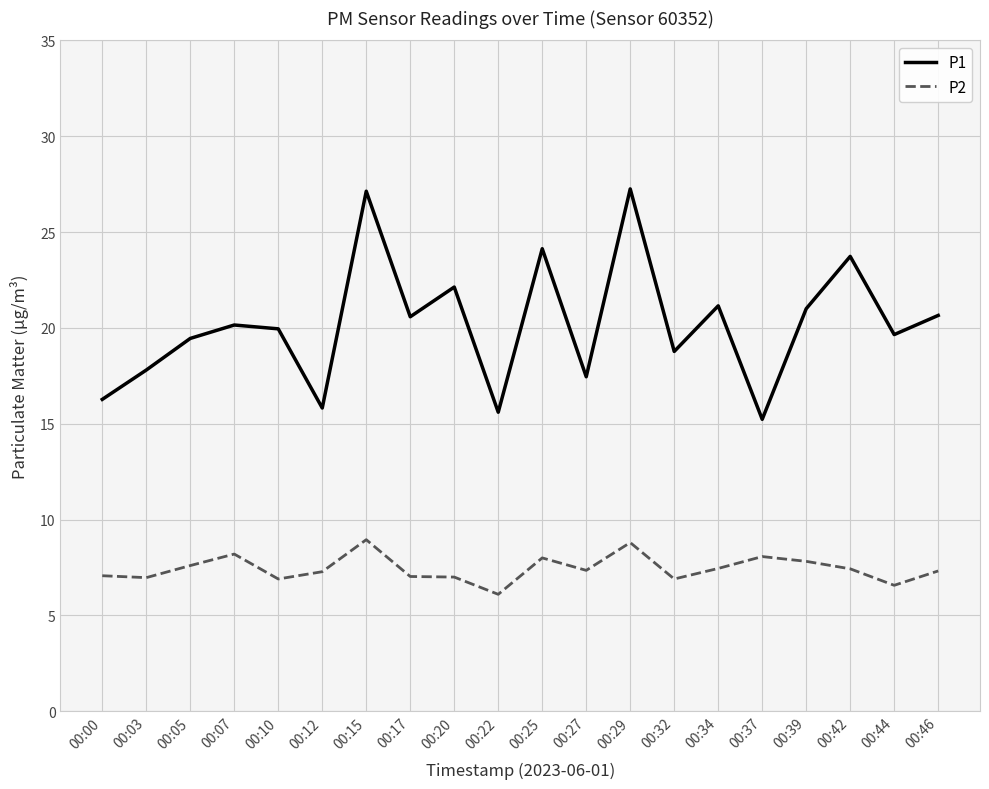

What is the difference between the maximum and minimum values in the P1 series?

12.0